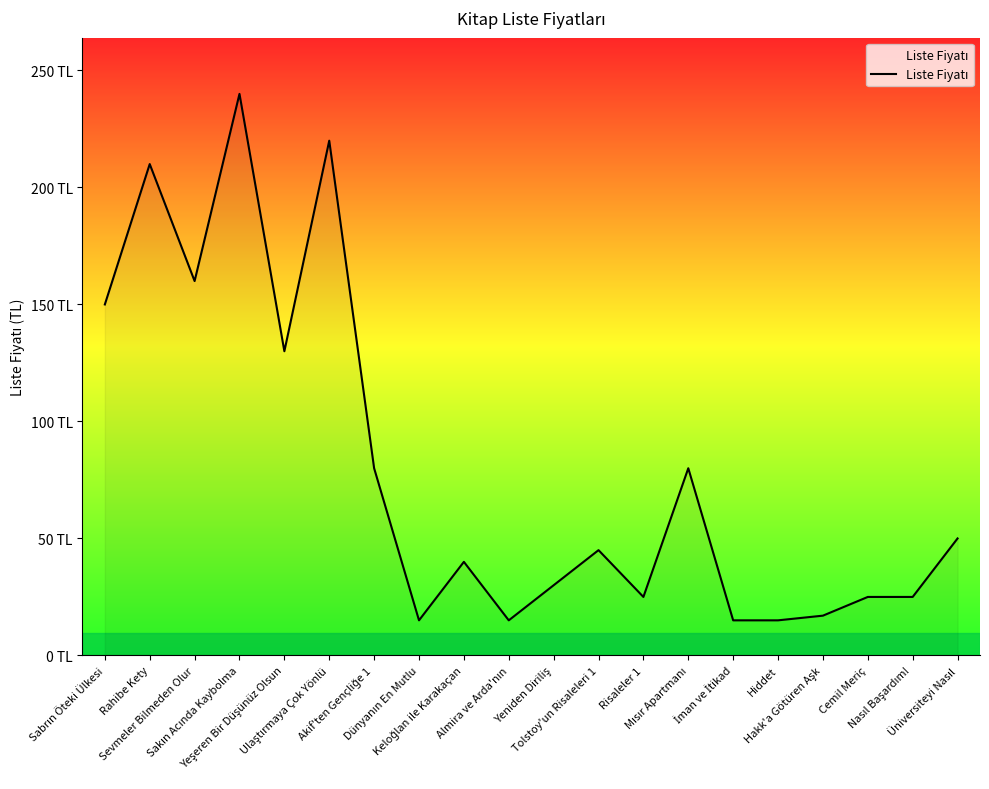

Rank the categories by value from lowest to highest.

Dünyanın En Mutlu, Almira ve Arda'nın, İman ve İtikad, Hiddet, Hakk'a Götüren Aşk, Risaleler 1, Cemil Meriç, Nasıl Başardım!, Yeniden Diriliş, Keloğlan ile Karakaçan, Tolstoy'un Risaleleri 1, Üniversiteyi Nasıl, Akif'ten Gençliğe 1, Mısır Apartmanı, Yeşeren Bir Düşünüz Olsun, Sabrın Öteki Ülkesi, Sevmeler Bilmeden Olur, Rahibe Kety, Ulaştırmaya Çok Yönlü, Sakın Acında Kaybolma